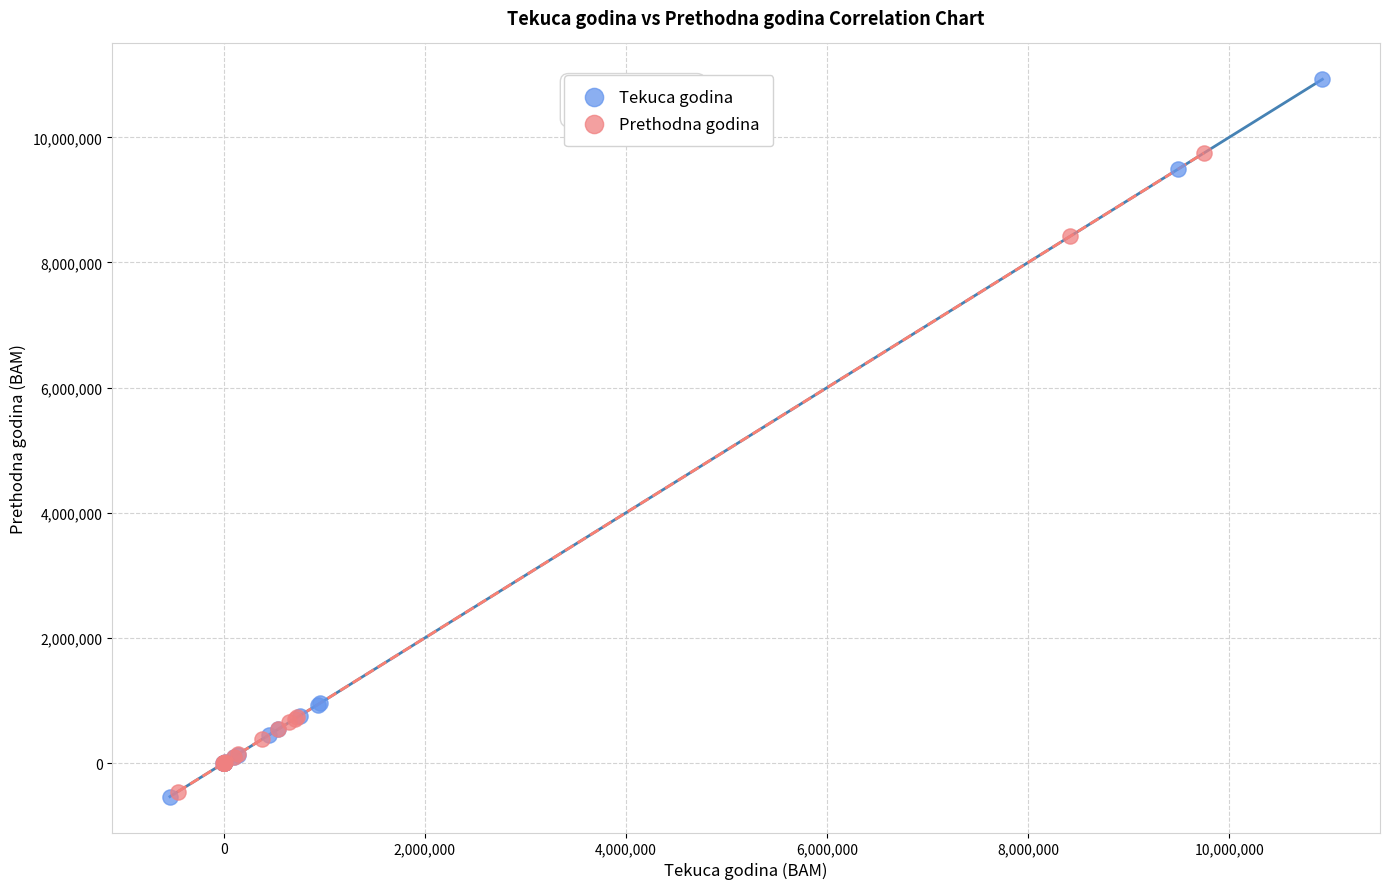

Which series reaches the maximum Y coordinate?

Tekuca godina